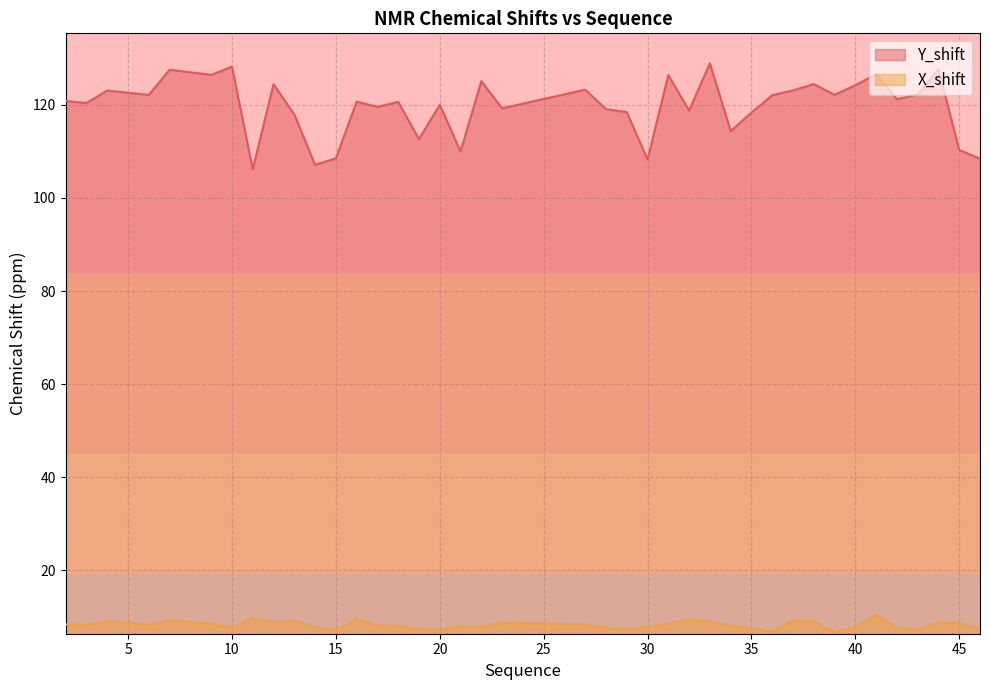

True or false: Y_shift has more than 1 points higher than both neighbors.

True